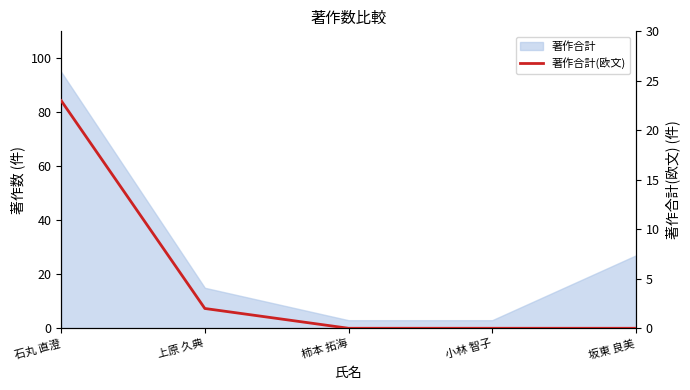

What is the label of the 5th point from the right?

石丸 直澄